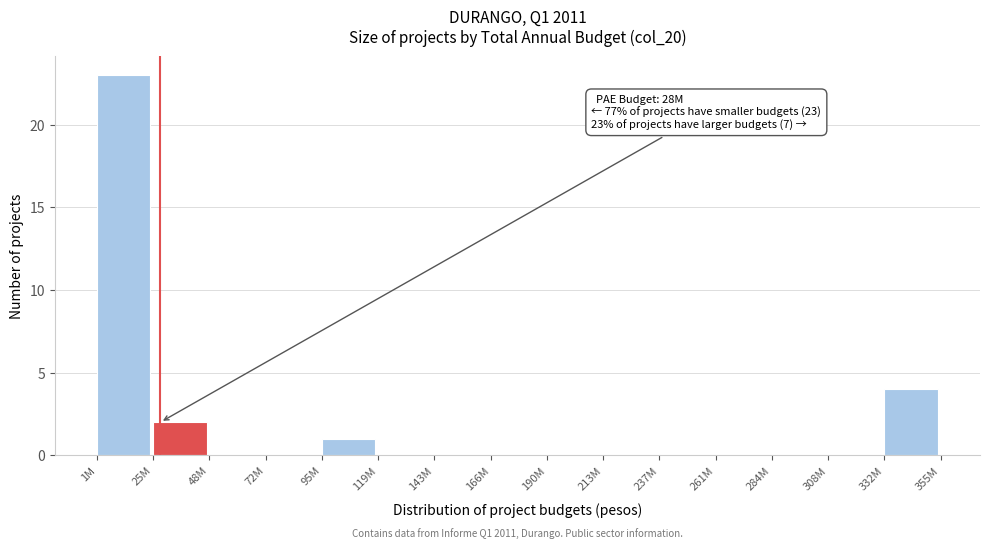

Reading left to right, what are all the values shown in this chart?

1M=23	25M=2	48M=0	72M=0	95M=1	119M=0	143M=0	166M=0	190M=0	213M=0	237M=0	261M=0	284M=0	308M=0	332M=4